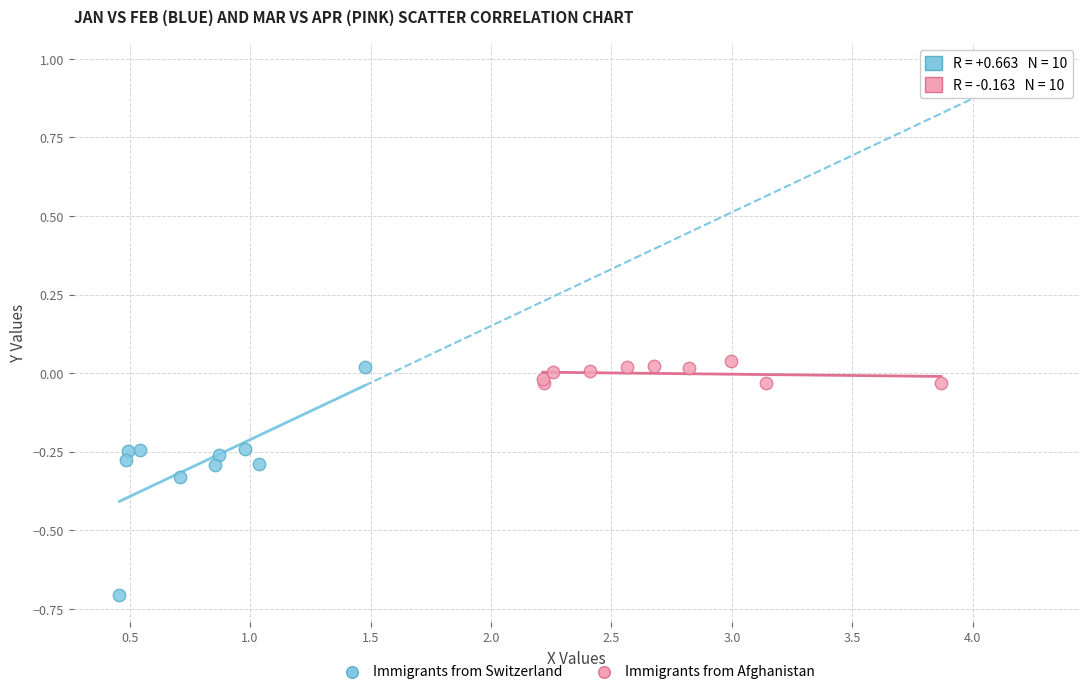

Which series reaches the minimum Y coordinate?

Immigrants from Switzerland